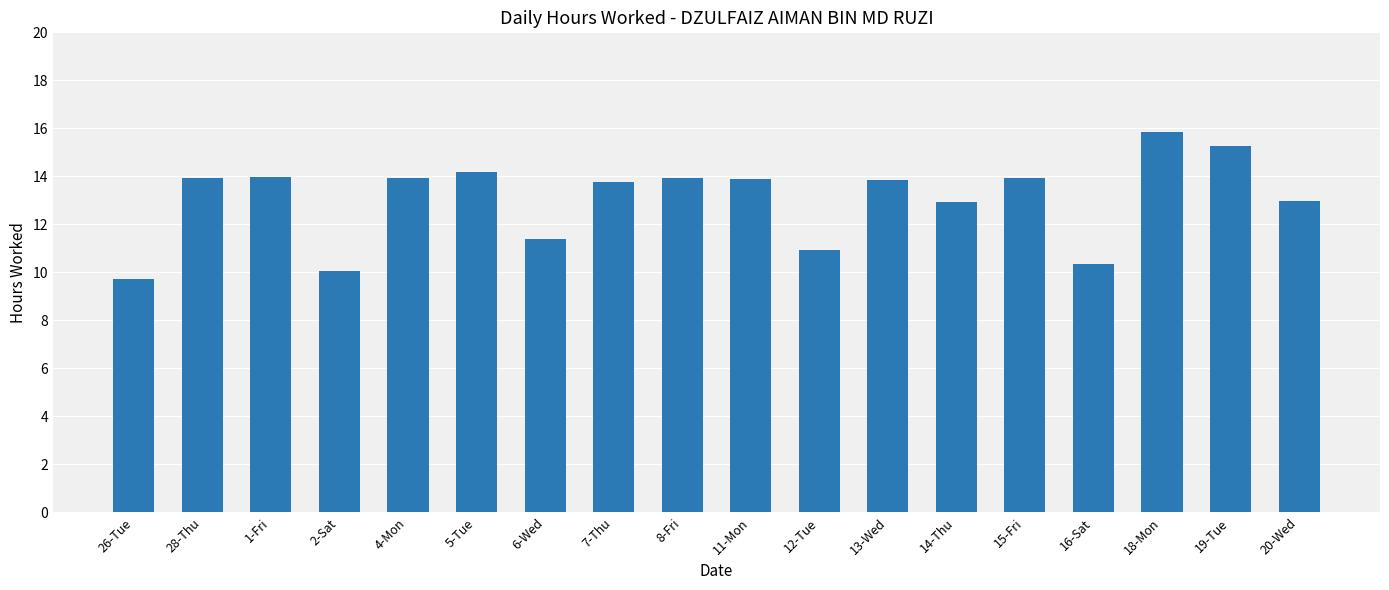

What is the label of the 9th bar from the right?

11-Mon